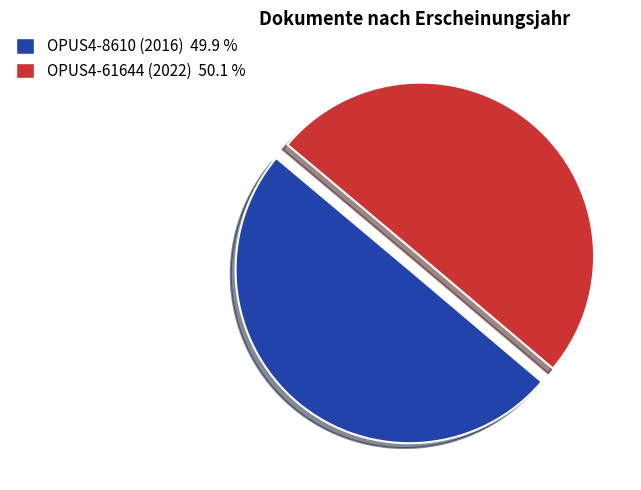

Do OPUS4-8610 (2016) and OPUS4-61644 (2022) together represent more than half of the pie?

Yes